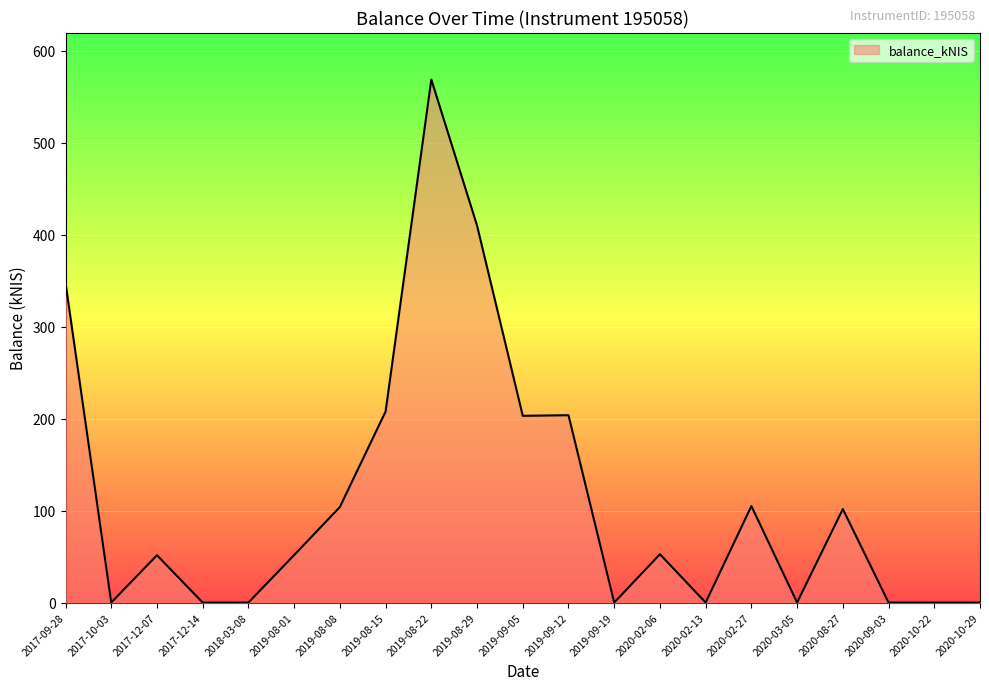

True or false: the data shows 115.4 at 2017-09-28.

False